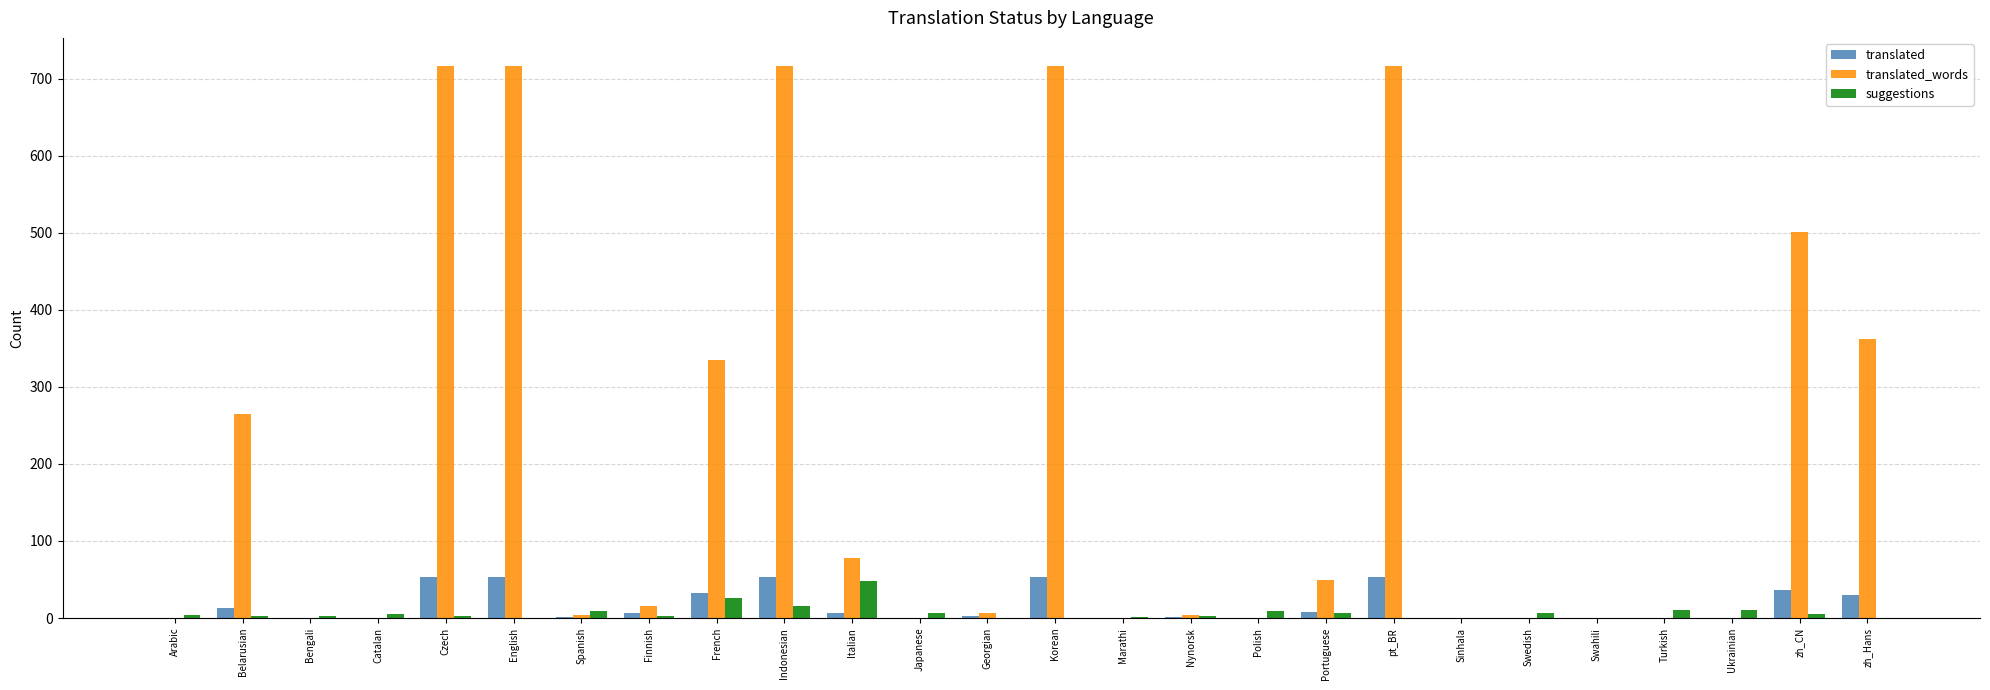

The translated series shows 0 at Sinhala. True or false?

True